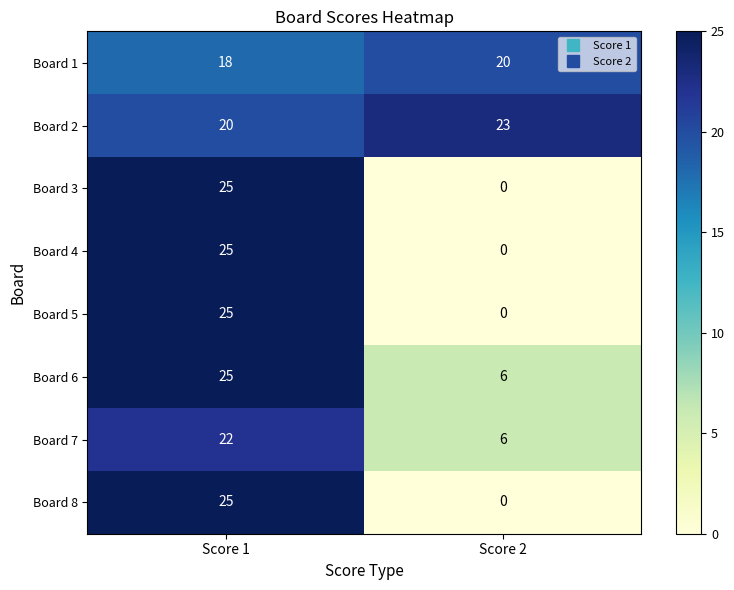

Reading right to left, transcribe all the data shown in this chart.

Board 1: Score 2=20	Score 1=18
Board 2: Score 2=23	Score 1=20
Board 3: Score 2=0	Score 1=25
Board 4: Score 2=0	Score 1=25
Board 5: Score 2=0	Score 1=25
Board 6: Score 2=6	Score 1=25
Board 7: Score 2=6	Score 1=22
Board 8: Score 2=0	Score 1=25